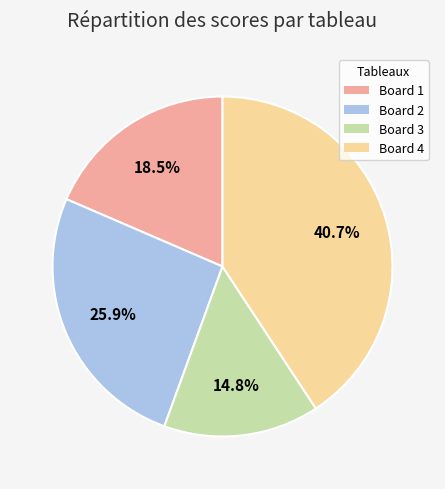

Do Board 2 and Board 1 together represent more than half of the pie?

No